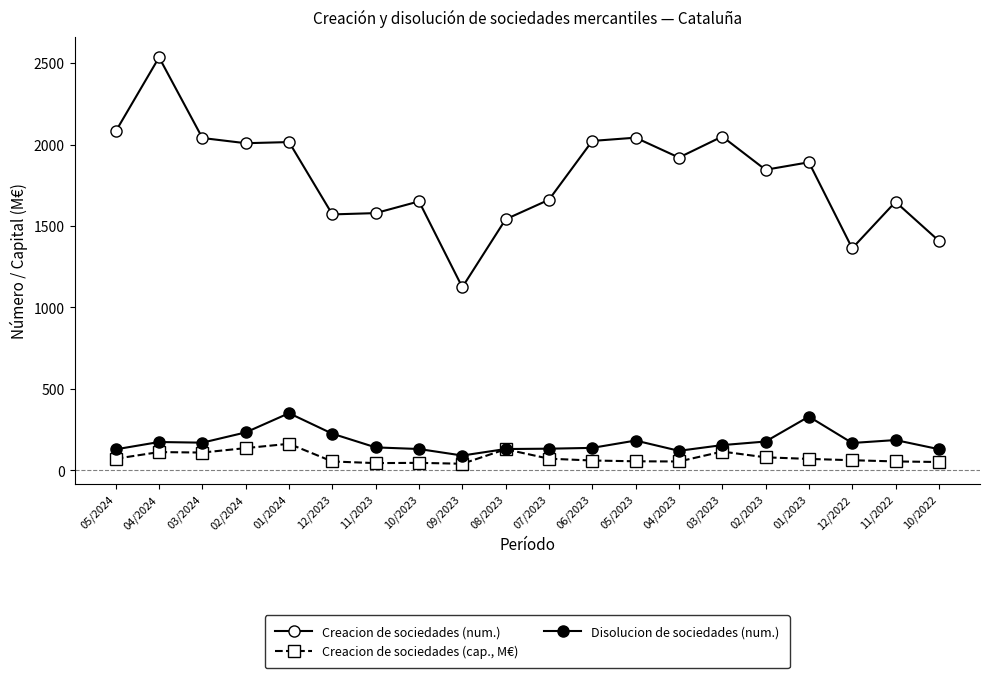

At which category does the chart reach its peak across all series?

04/2024